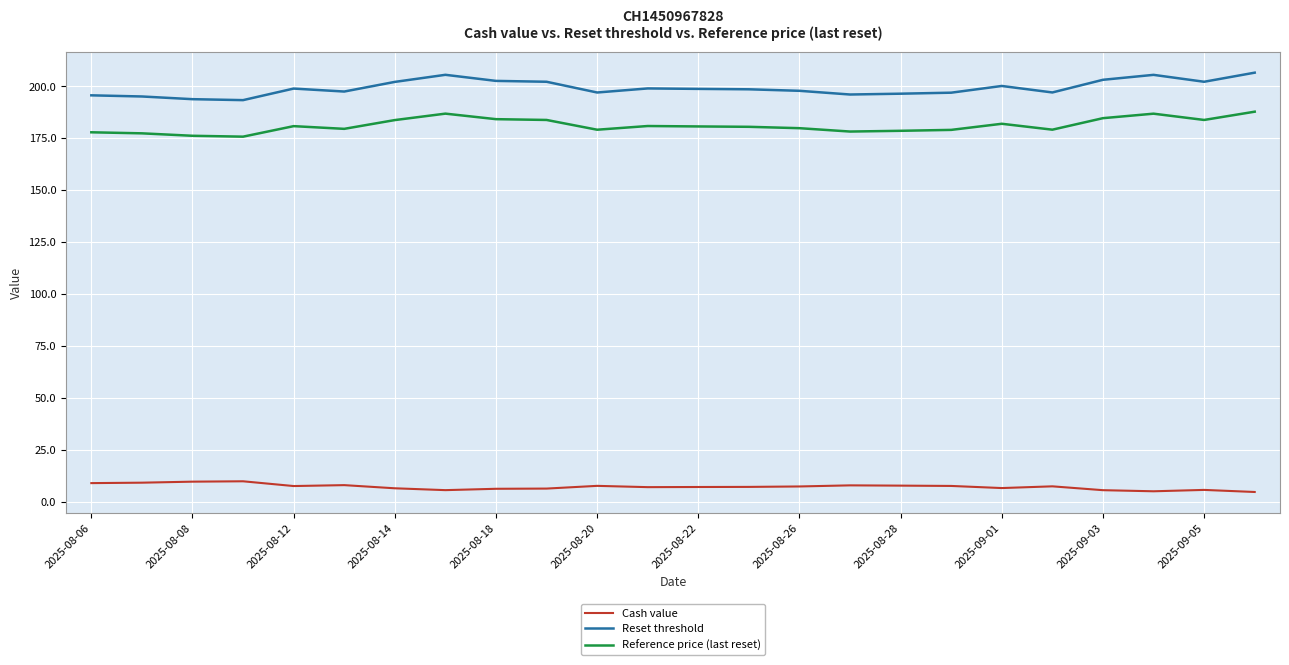

Count the number of data series in this chart.

3